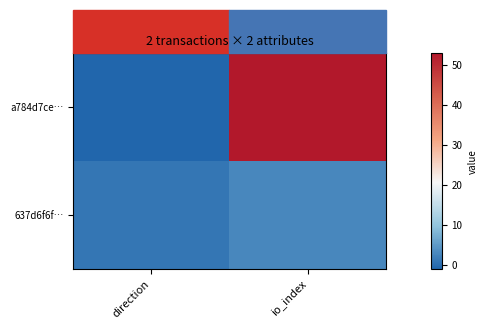

Which series has the largest range (max minus min)?

a784d7ce…